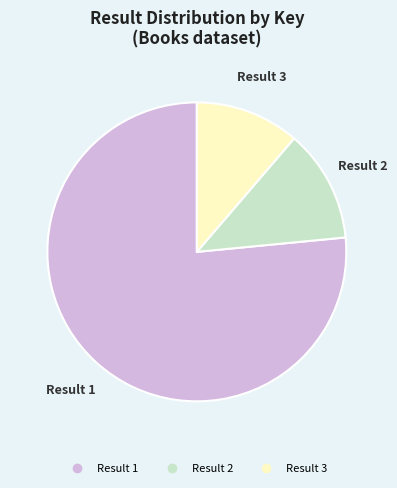

Is there any slice that represents more than half of the pie?

Yes